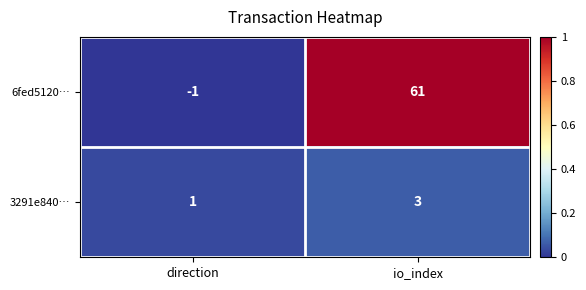

True or false: 6fed5120… has a value of -1 at direction.

True